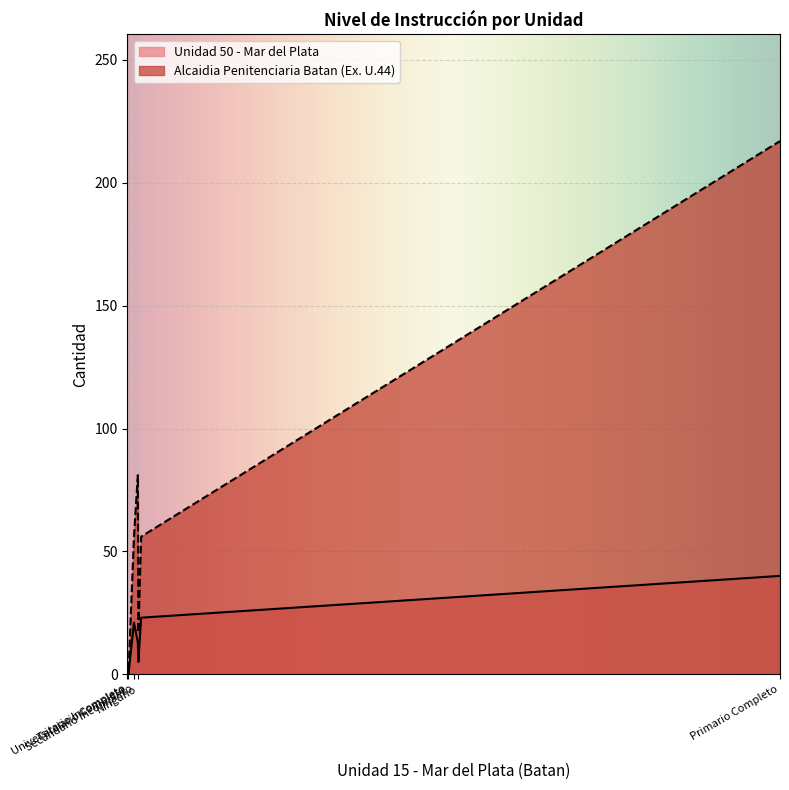

Does the chart display data point markers on the line(s)?

No